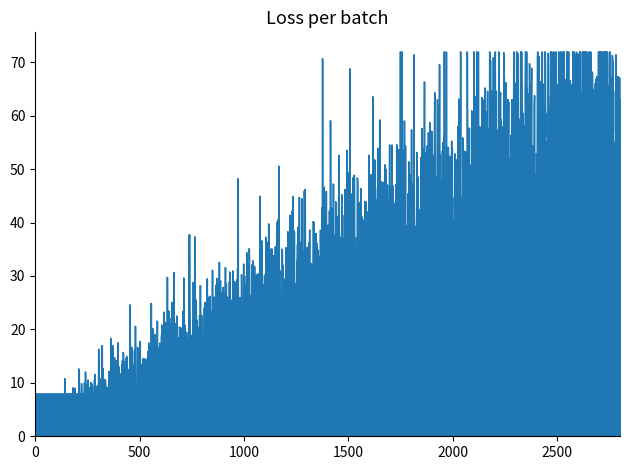

What is the maximum value shown in the chart?

72.0